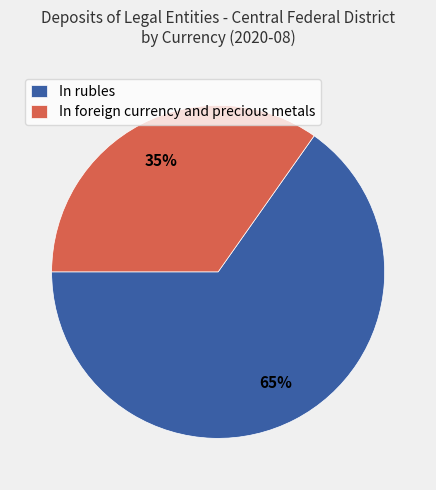

How many slices are in this pie chart?

2